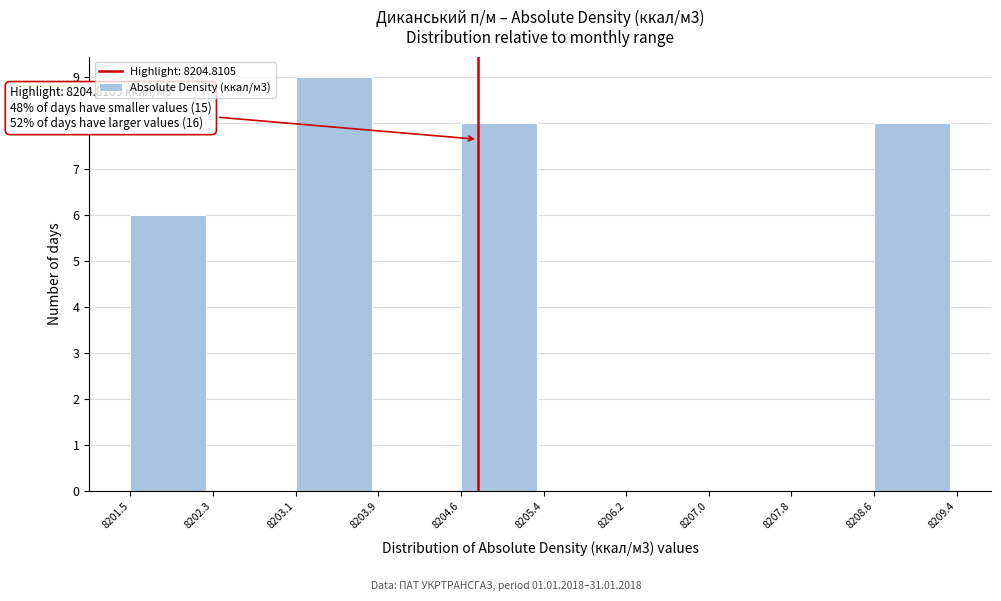

Over which range of the x-axis is the bar tallest?

8203.1 to 8203.9